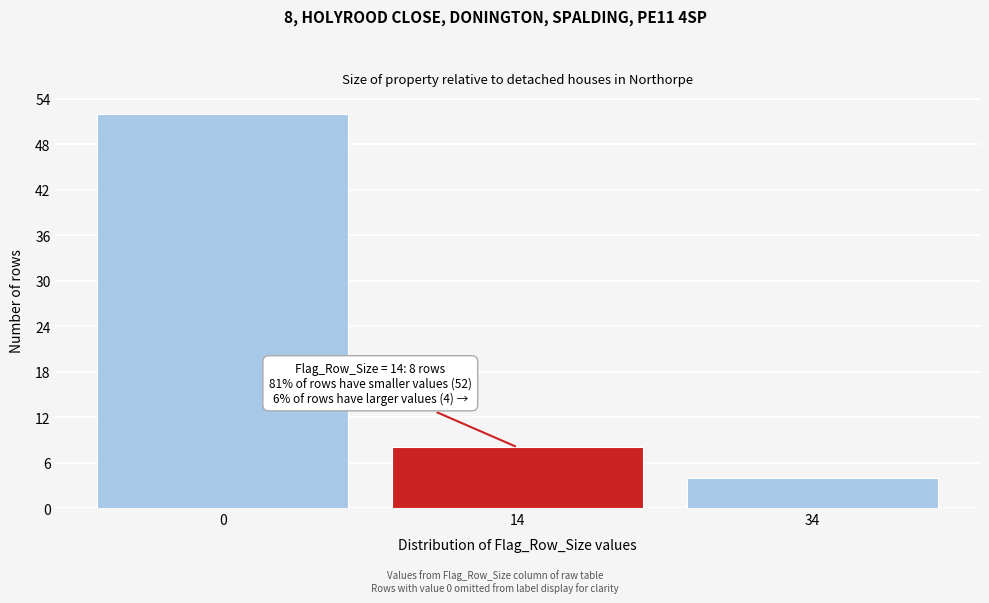

Reading left to right, what are all the values shown in this chart?

0=52	14=8	34=4